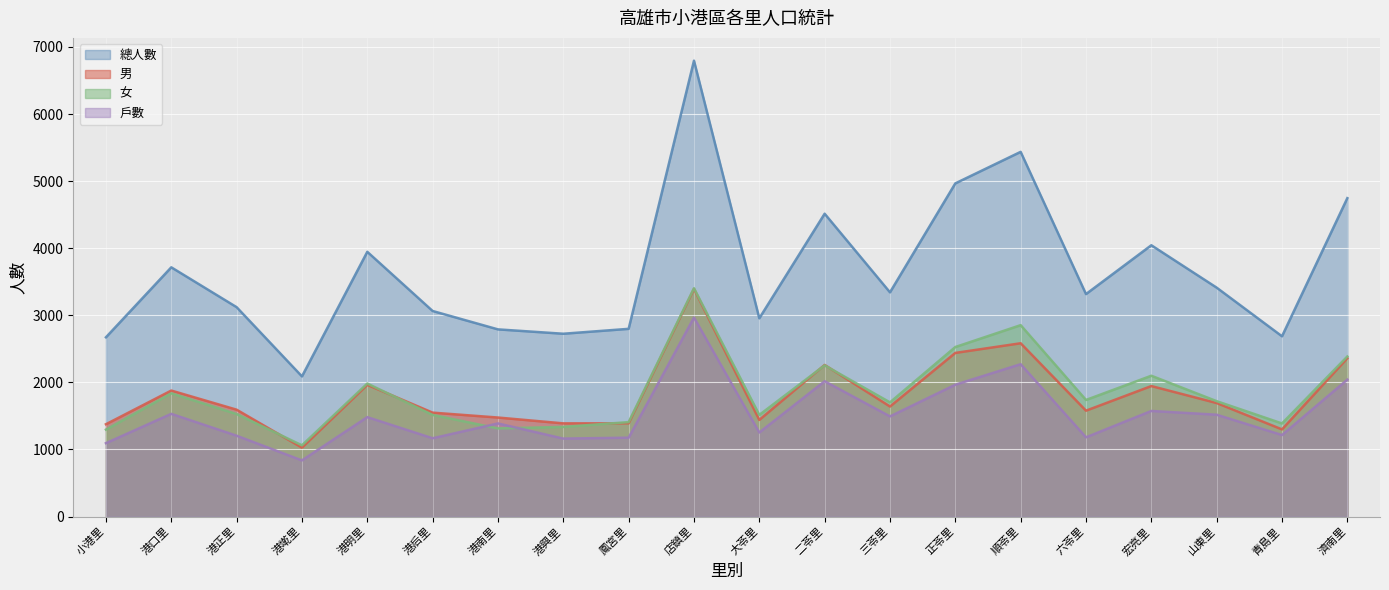

Reading left to right, what are all the values shown in this chart?

總人數: 小港里=2672	港口里=3715	港正里=3121	港墘里=2089	港明里=3946	港后里=3064	港南里=2790	港興里=2725	鳳宮里=2798	店鎮里=6795	大苓里=2955	二苓里=4514	三苓里=3342	正苓里=4966	順苓里=5436	六苓里=3316	宏亮里=4044	山東里=3412	青島里=2687	濟南里=4746
男: 小港里=1376	港口里=1878	港正里=1593	港墘里=1027	港明里=1963	港后里=1549	港南里=1476	港興里=1389	鳳宮里=1390	店鎮里=3392	大苓里=1440	二苓里=2260	三苓里=1640	正苓里=2439	順苓里=2583	六苓里=1578	宏亮里=1945	山東里=1692	青島里=1299	濟南里=2360
女: 小港里=1296	港口里=1837	港正里=1528	港墘里=1062	港明里=1983	港后里=1515	港南里=1314	港興里=1336	鳳宮里=1408	店鎮里=3403	大苓里=1515	二苓里=2254	三苓里=1702	正苓里=2527	順苓里=2853	六苓里=1738	宏亮里=2099	山東里=1720	青島里=1388	濟南里=2386
戶數: 小港里=1094	港口里=1531	港正里=1205	港墘里=837	港明里=1482	港后里=1167	港南里=1388	港興里=1162	鳳宮里=1176	店鎮里=2966	大苓里=1253	二苓里=2017	三苓里=1493	正苓里=1965	順苓里=2271	六苓里=1181	宏亮里=1574	山東里=1518	青島里=1215	濟南里=2041